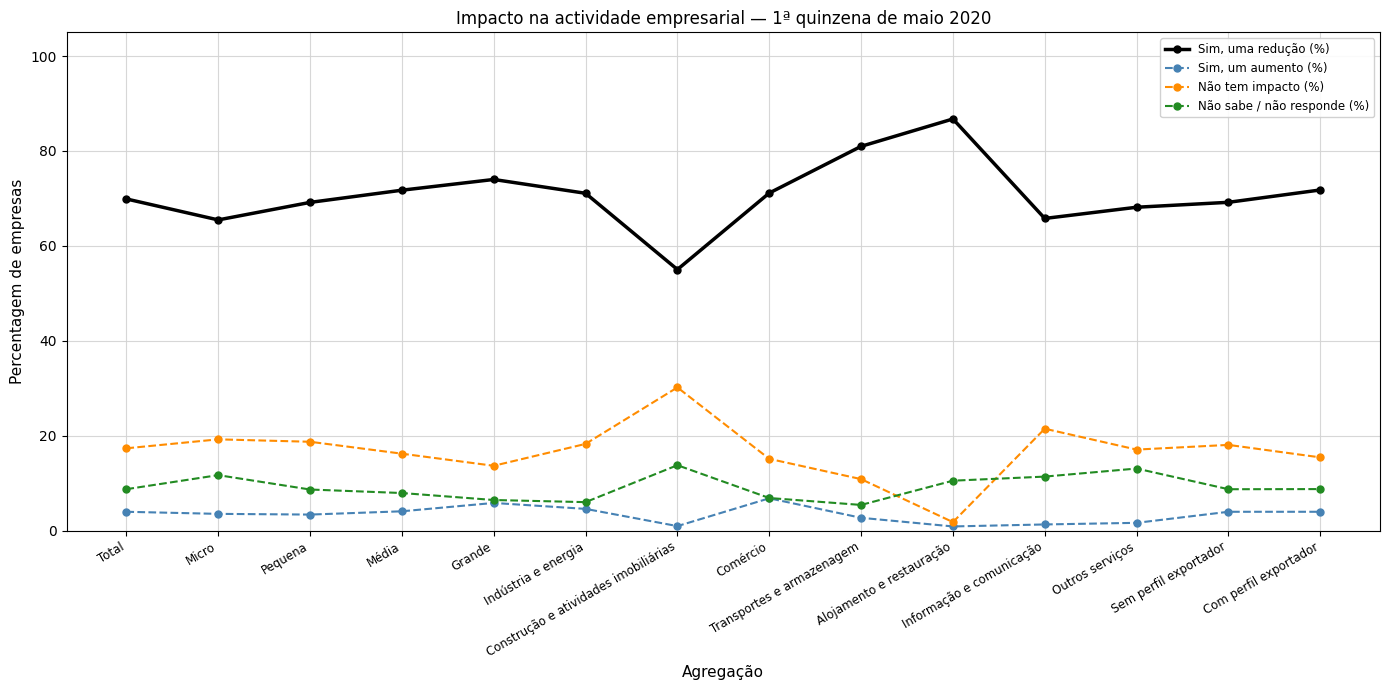

Is this an area chart (filled region under the line)?

No